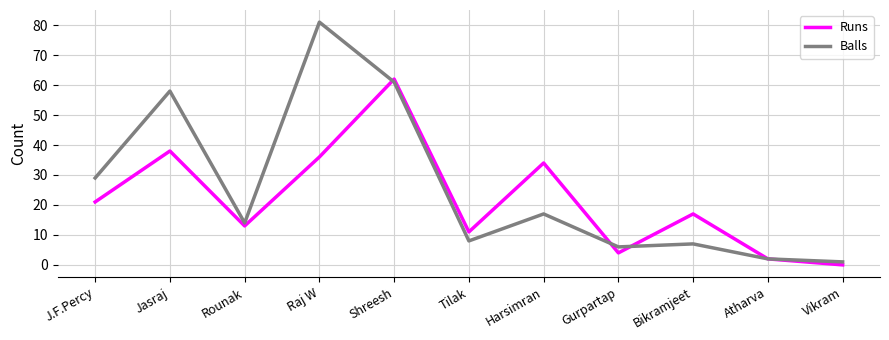

True or false: Runs has a value of 34 at Harsimran.

True